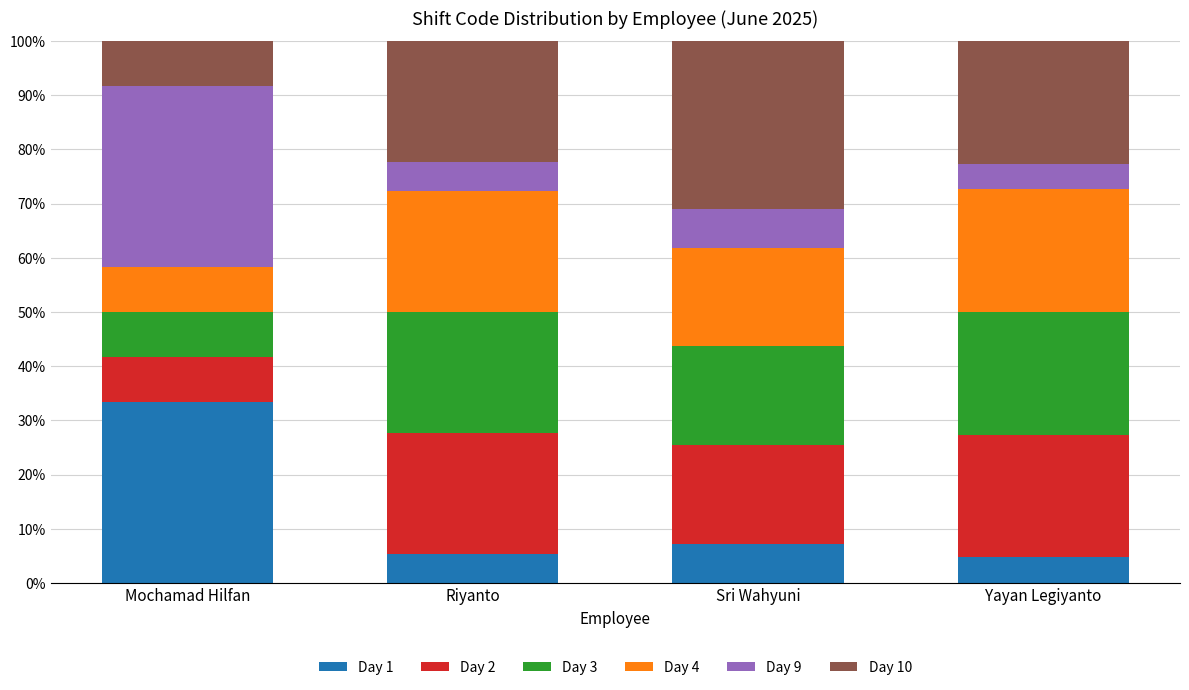

Does the chart contain stacked bars?

Yes